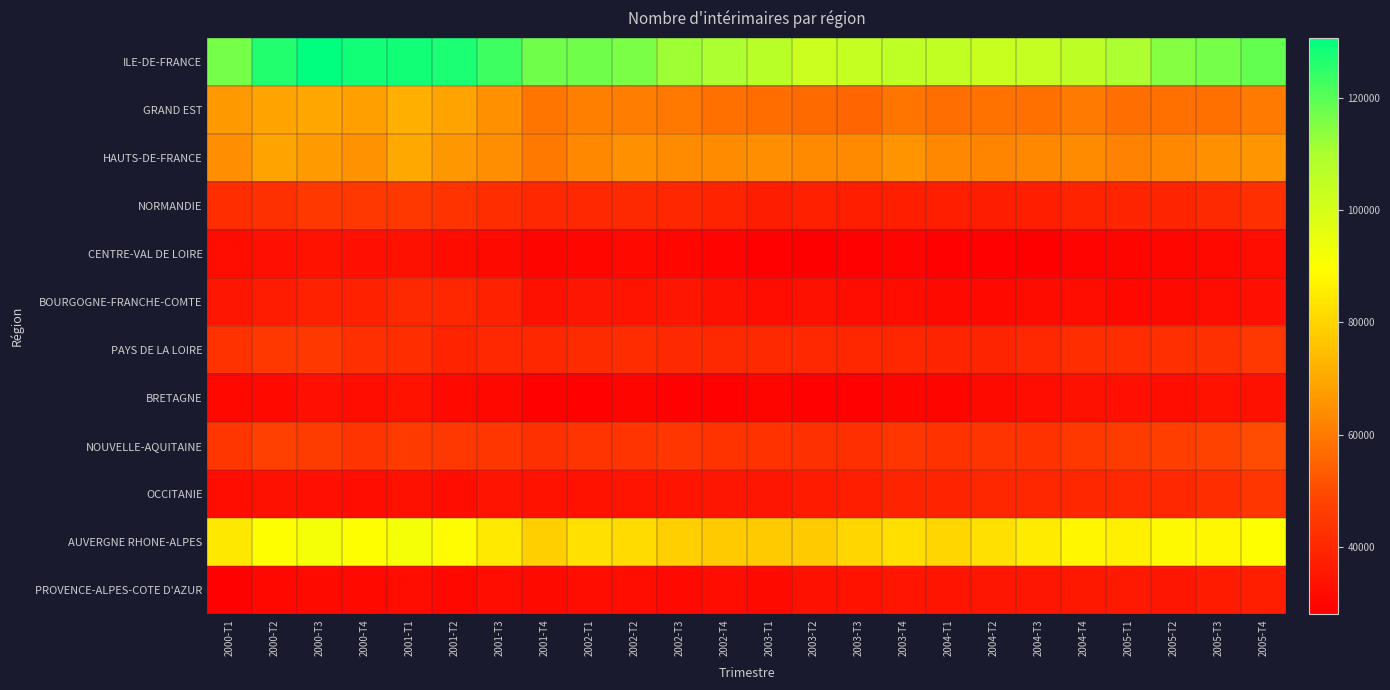

Which category has the lowest value across all series?

2004-T3